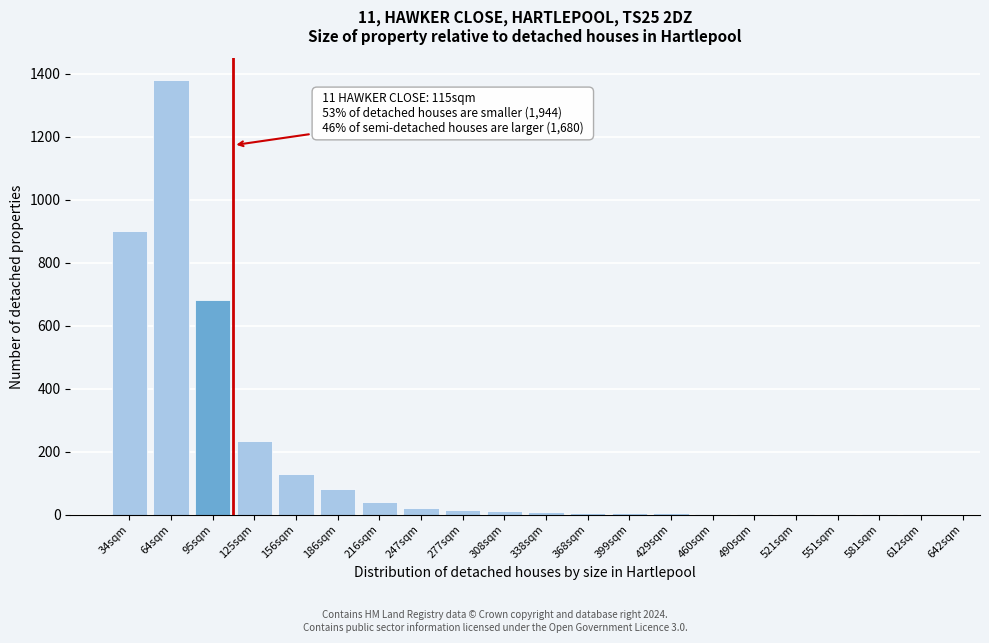

What is the sum of all values?

3523